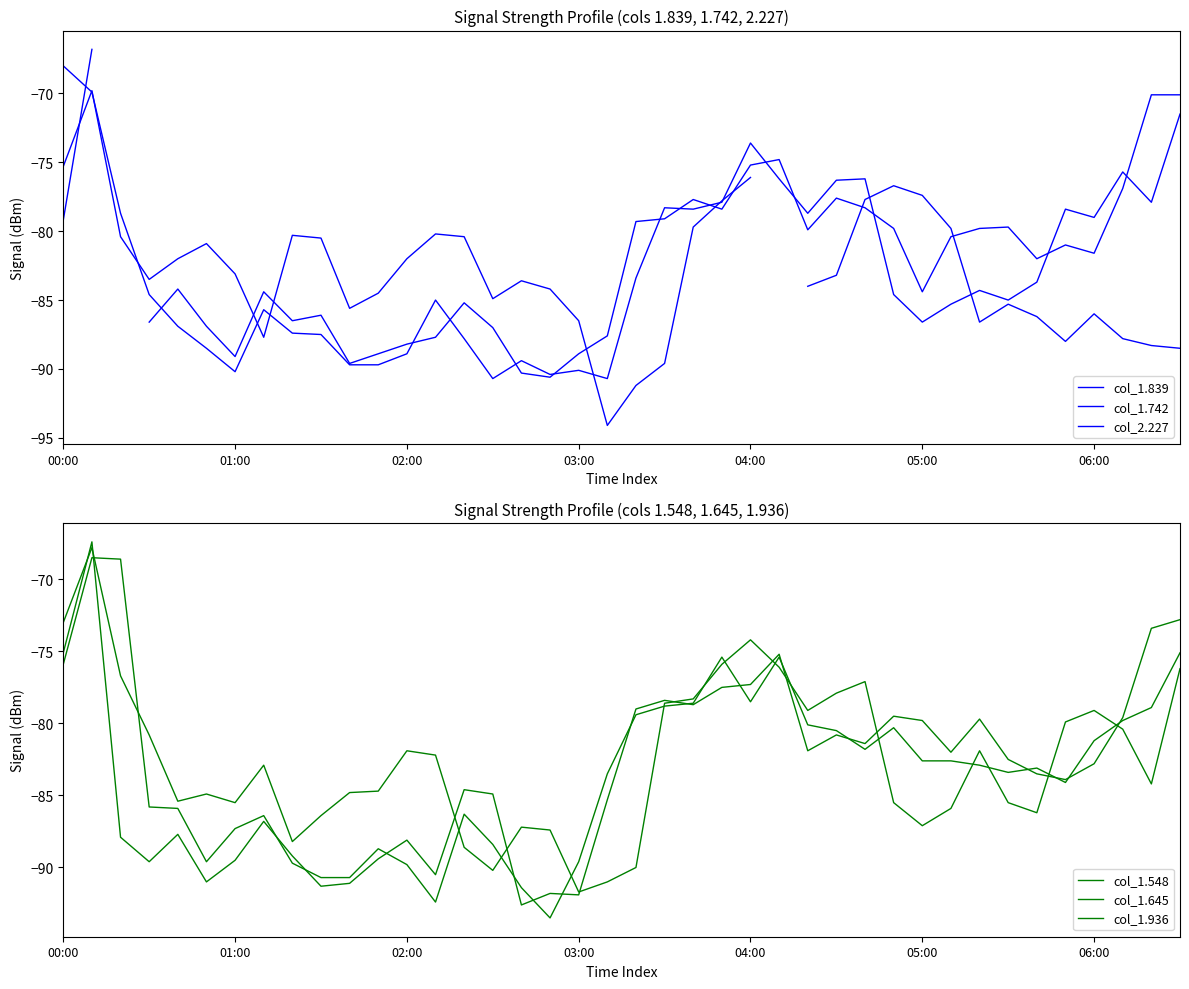

What is the value of the col_1.839 point at the 13th from the left?

-88.9